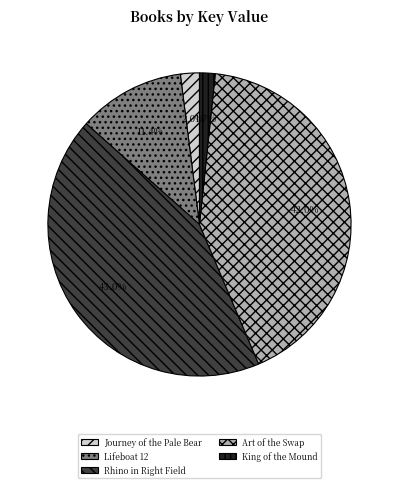

How many slices are in this pie chart?

5